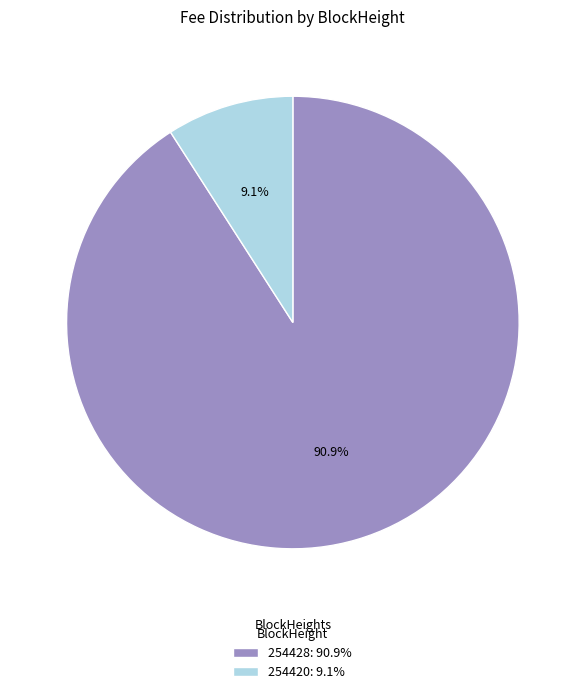

How many slices are in this pie chart?

2